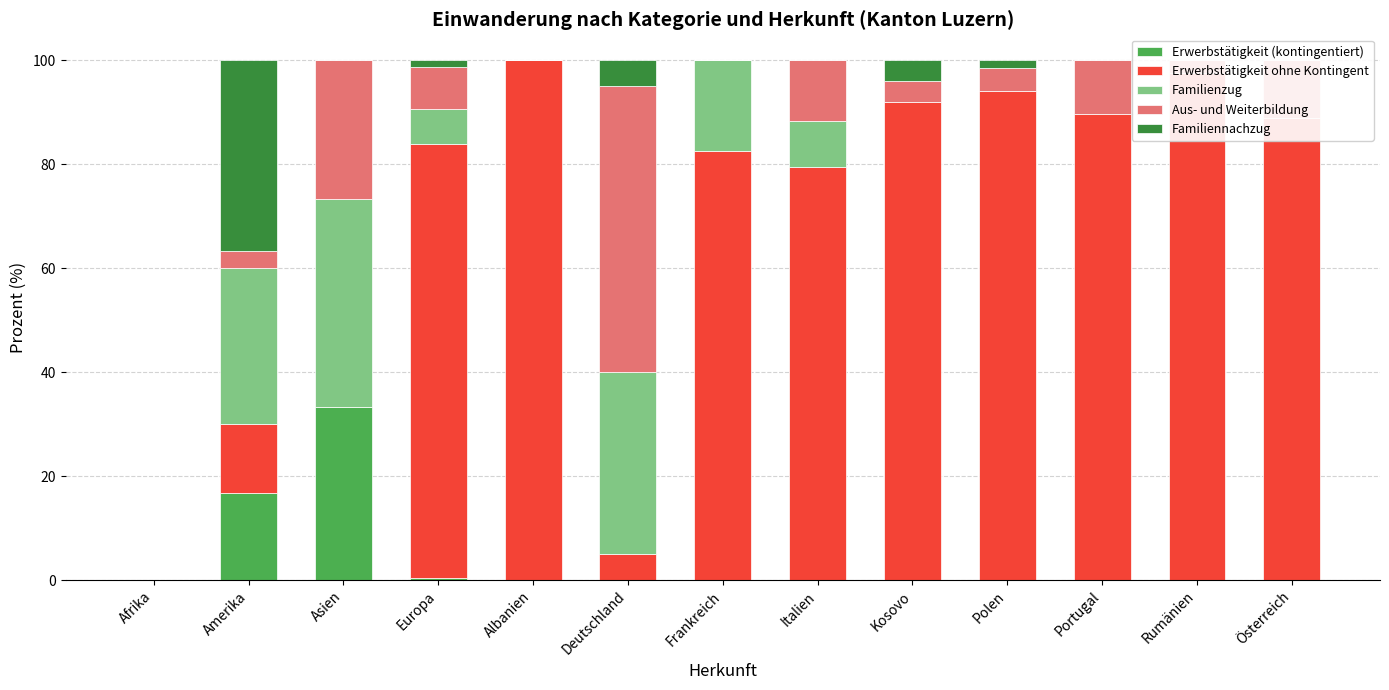

What position from the right is Deutschland?

8